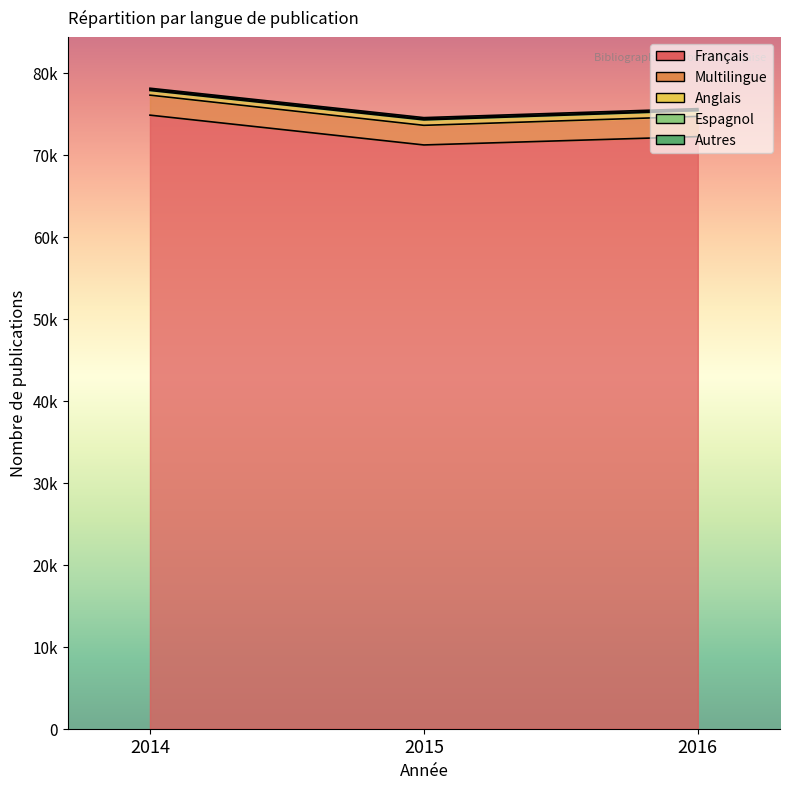

The Multilingue series shows 2467 at 2016. True or false?

True